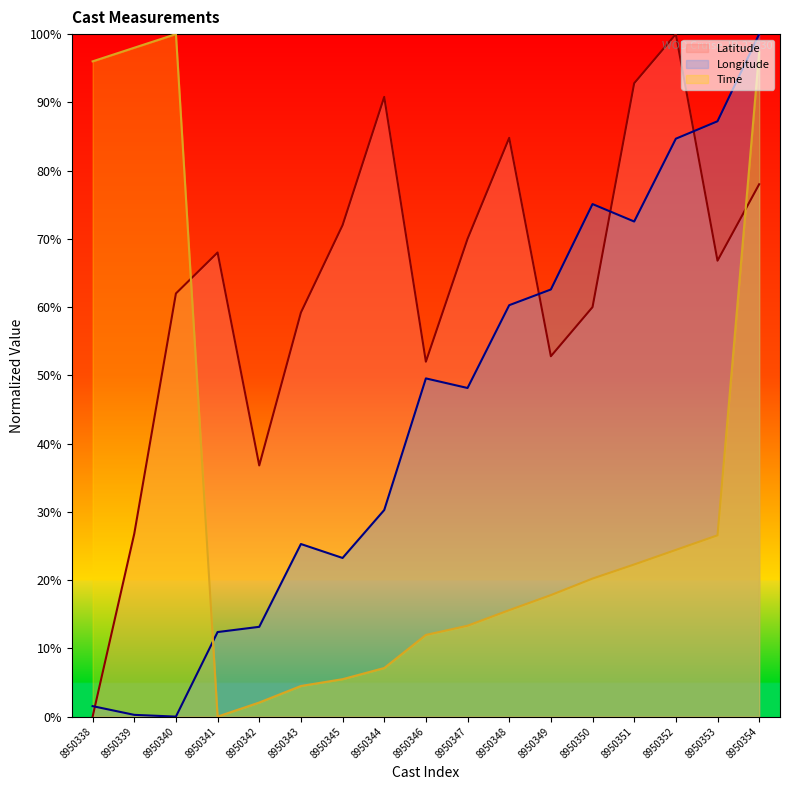

Does the chart have visible grid lines?

No